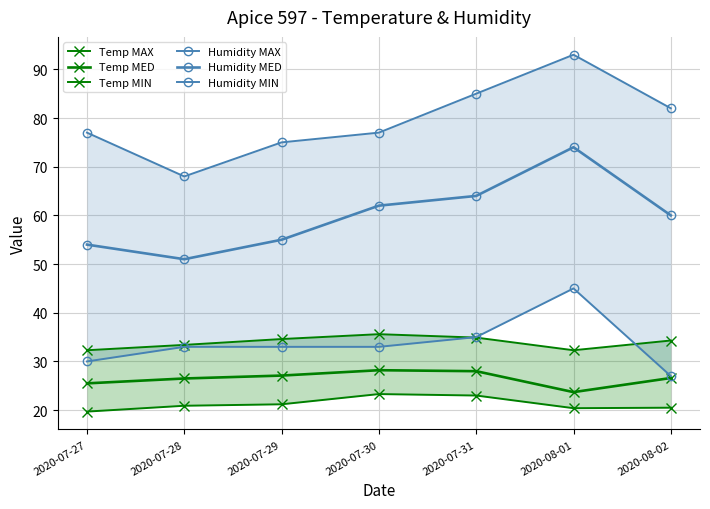

True or false: Humidity MIN has more than 1 interior local peaks.

False